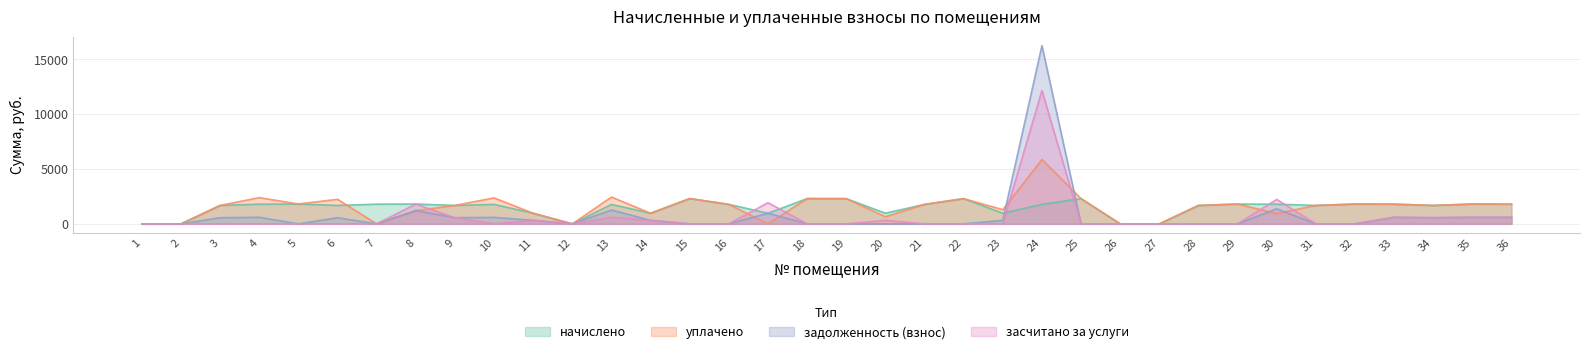

List the series in order of their peak value, lowest first.

начислено, уплачено, засчитано за услуги, задолженность (взнос)